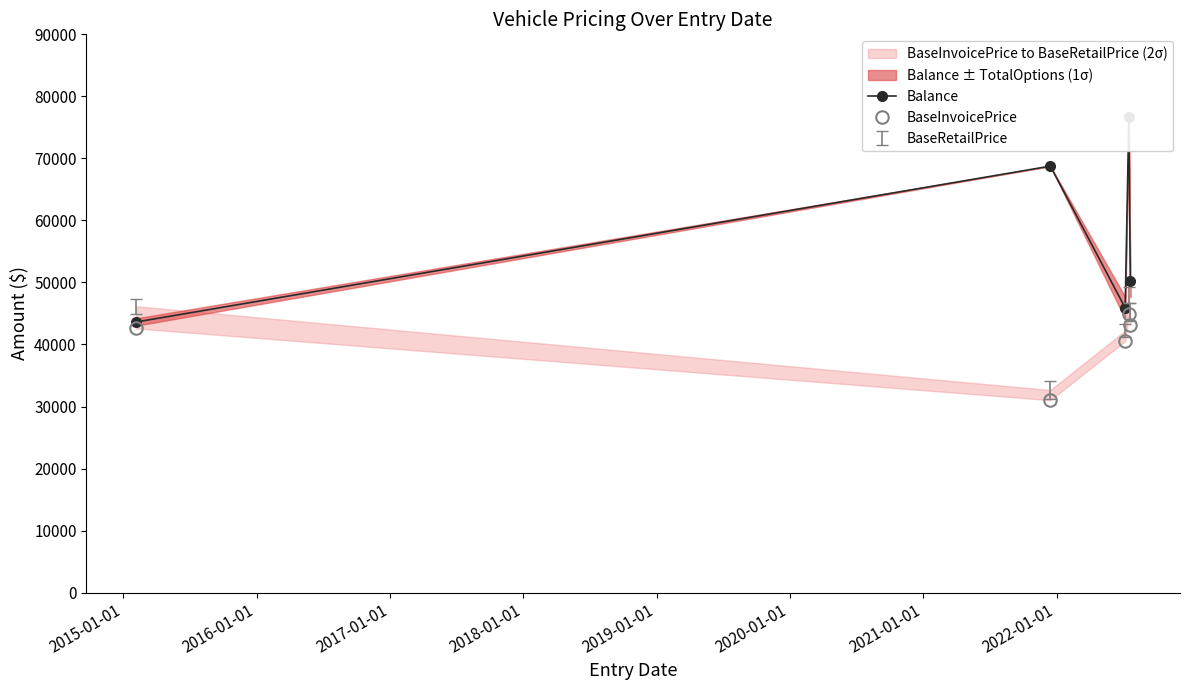

What is the total value across all series at 2018-01-01?

93490.4